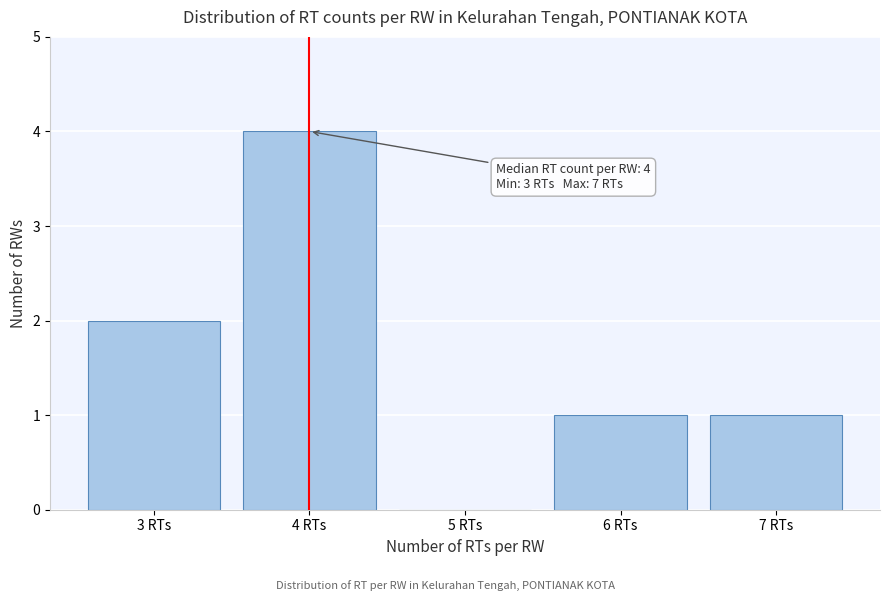

Over which range of the x-axis is the bar tallest?

3.5 to 4.5